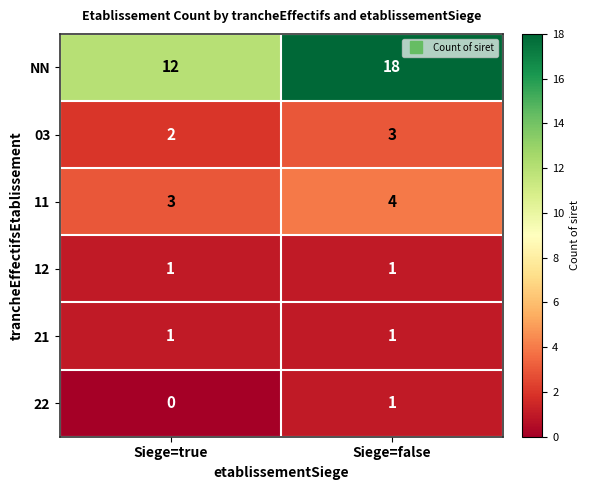

True or false: 11 has a value of 5 at Siege=true.

False